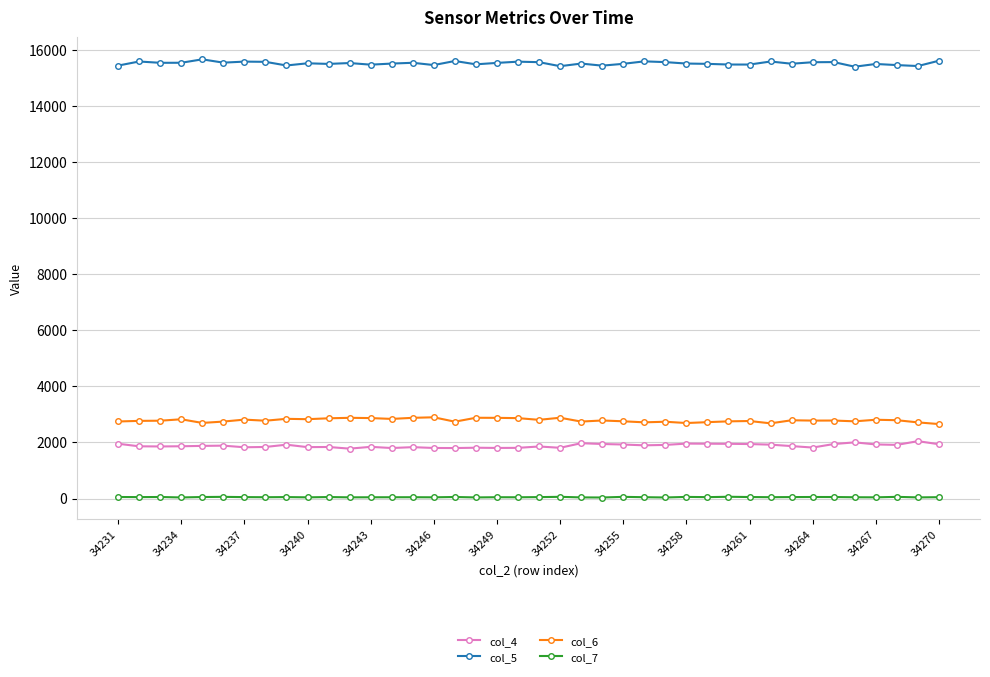

What are all the series names shown in the legend?

col_4, col_5, col_6, col_7